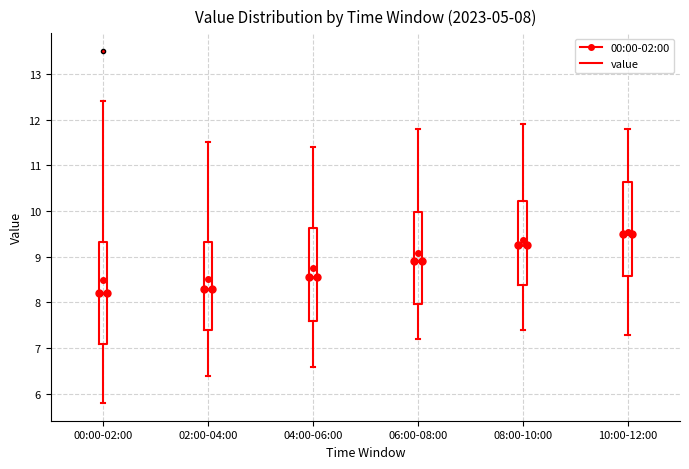

Comparing the boxes themselves (not the whiskers), which one is the tallest?

00:00-02:00